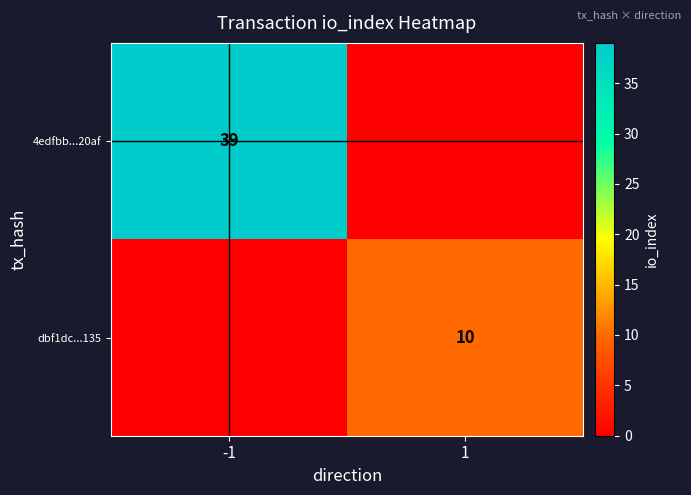

Is the value of 4edfbb...20af at -1 greater than the value of dbf1dc...135 at 1?

Yes